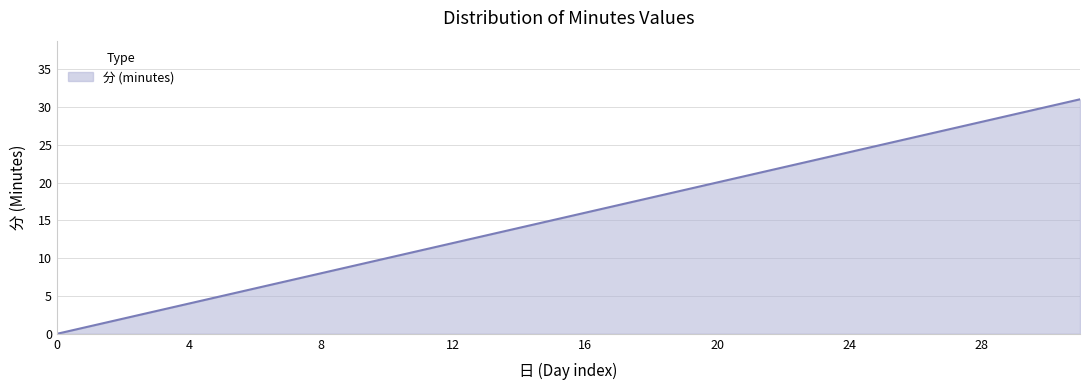

Reading left to right, extract all data points from this chart.

0=0	1=1	2=2	3=3	4=4	5=5	6=6	7=7	8=8	9=9	10=10	11=11	12=12	13=13	14=14	15=15	16=16	17=17	18=18	19=19	20=20	21=21	22=22	23=23	24=24	25=25	26=26	27=27	28=28	29=29	30=30	31=31